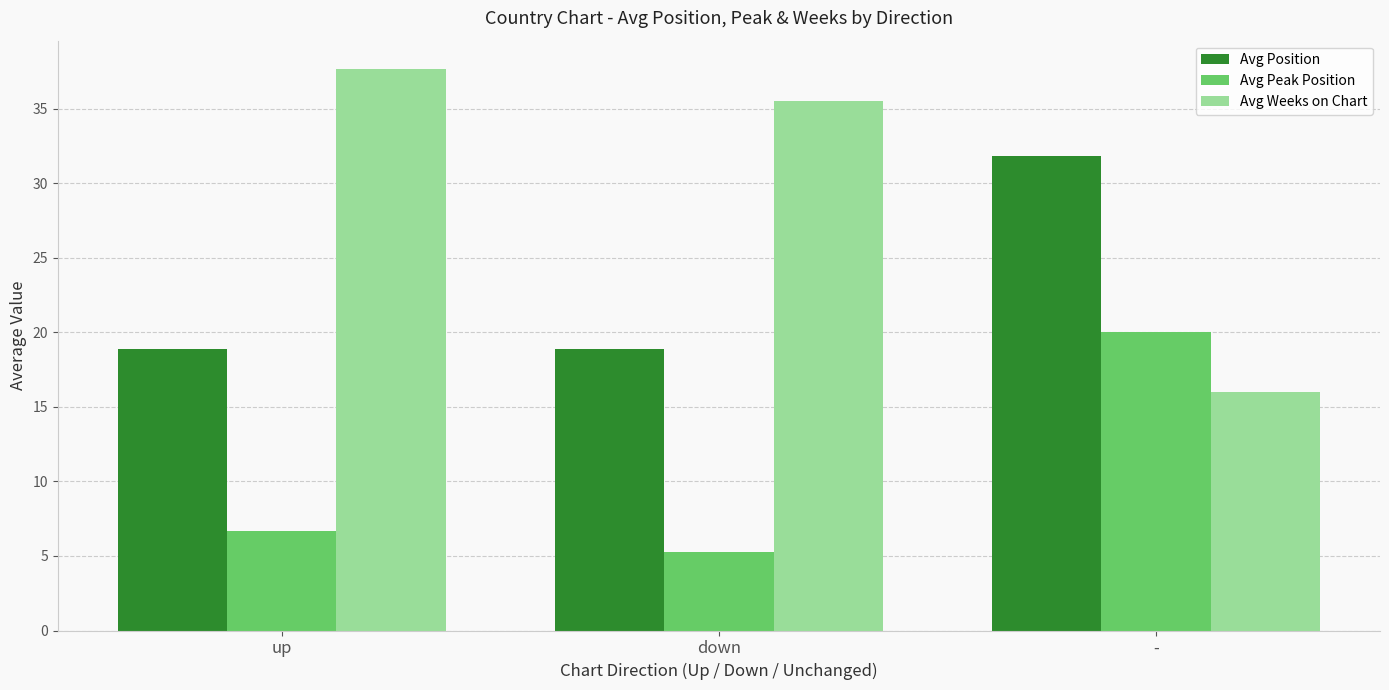

What is the difference between the maximum and minimum values in the Avg Position series?

12.9